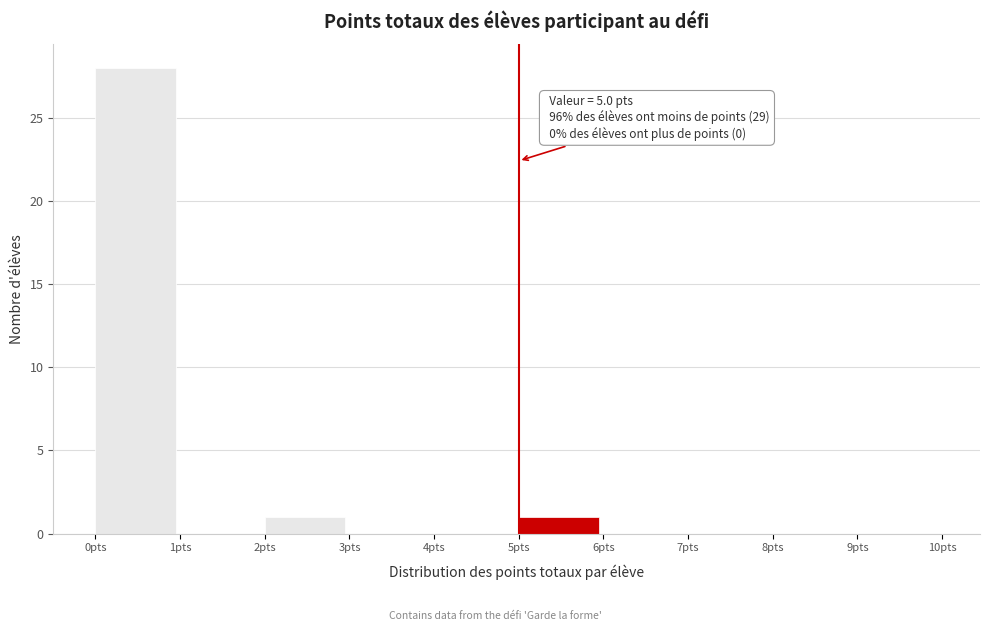

Which range on the x-axis has the tallest bar?

0 to 1